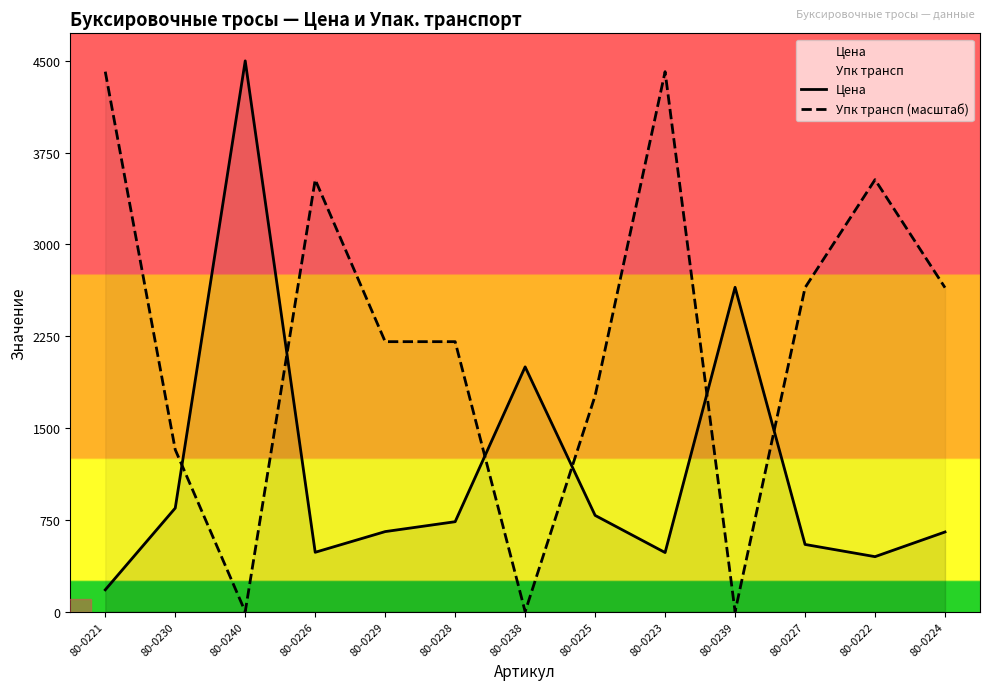

Between 80-0240 and 80-0229, which series saw the biggest shift?

Цена